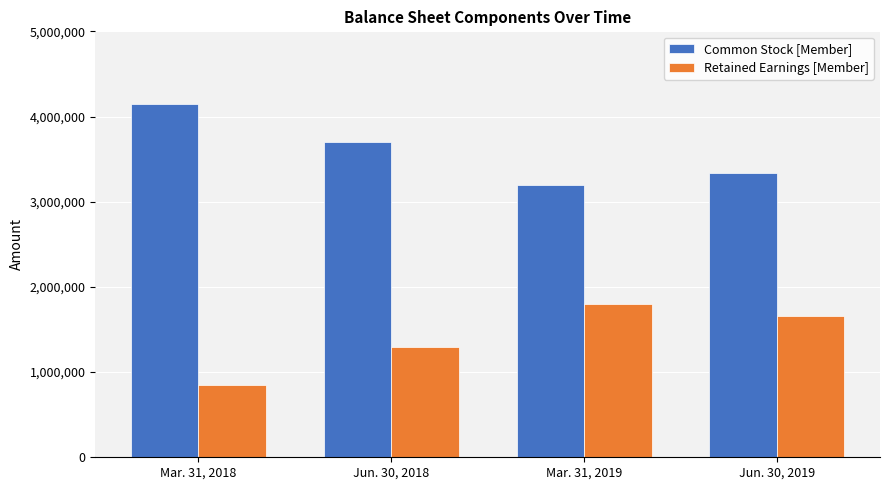

Is it true that Retained Earnings [Member] equals 526232 at Mar. 31, 2019?

False